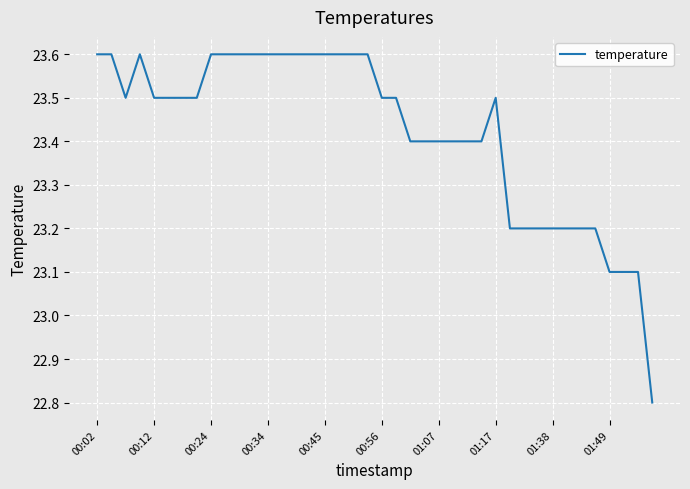

What is the maximum value shown in the chart?

23.6